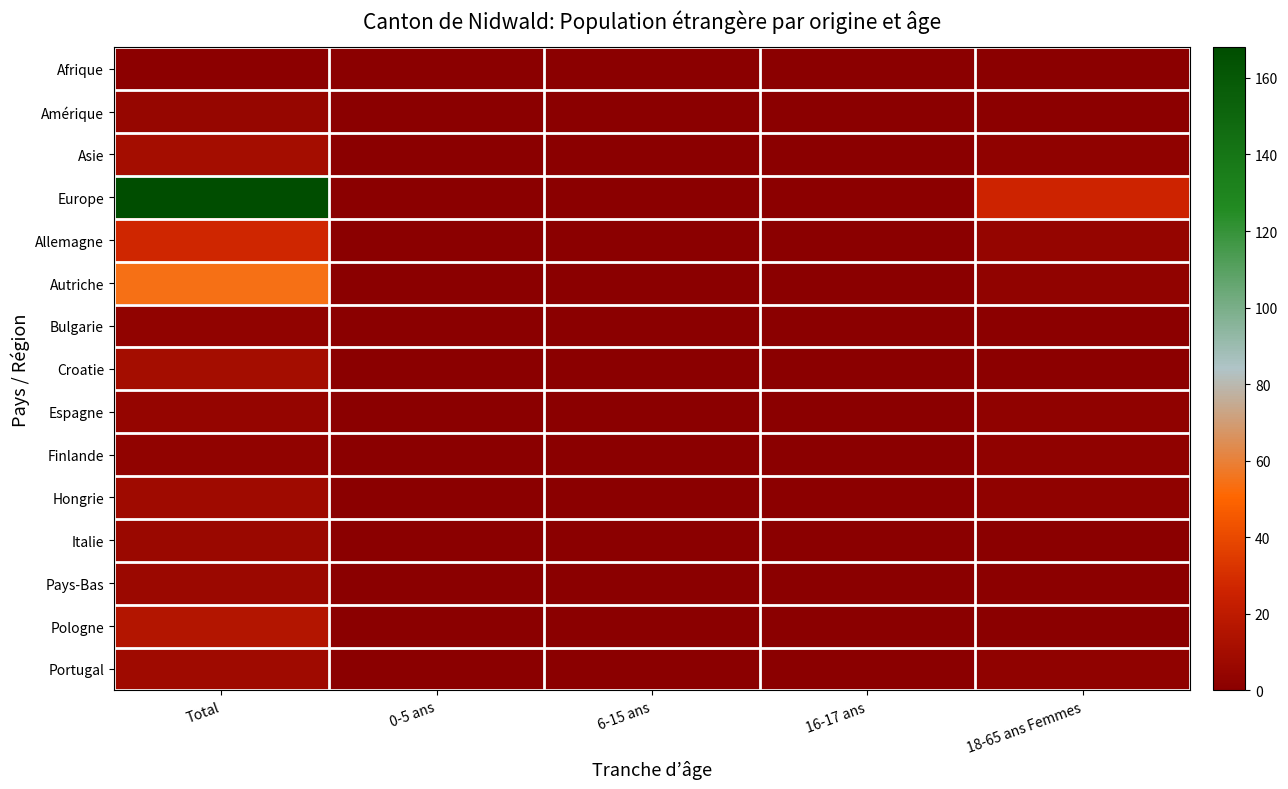

At which category is the sum across all series the highest?

Total